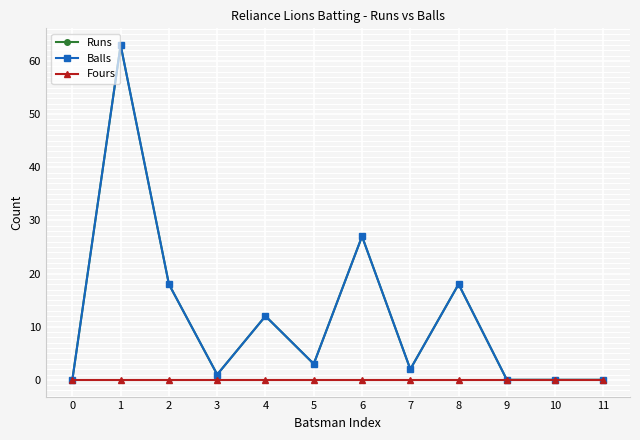

How many interior local peaks does the Balls series have?

4